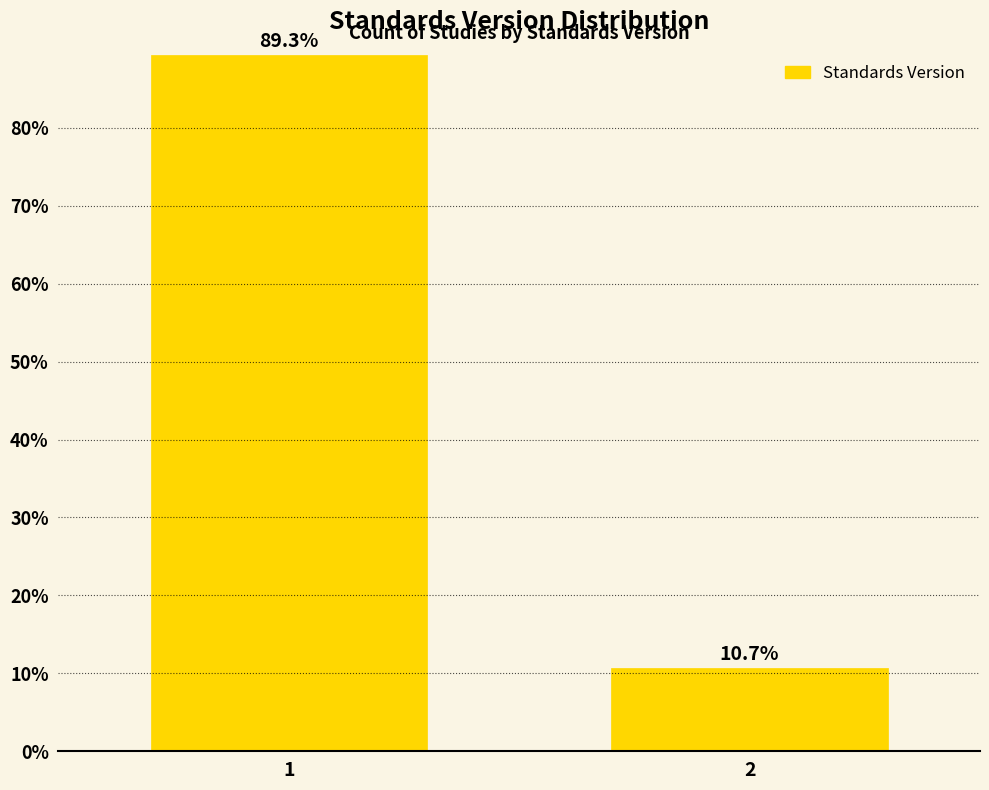

Reading left to right, transcribe all the data shown in this chart.

89.3	10.7